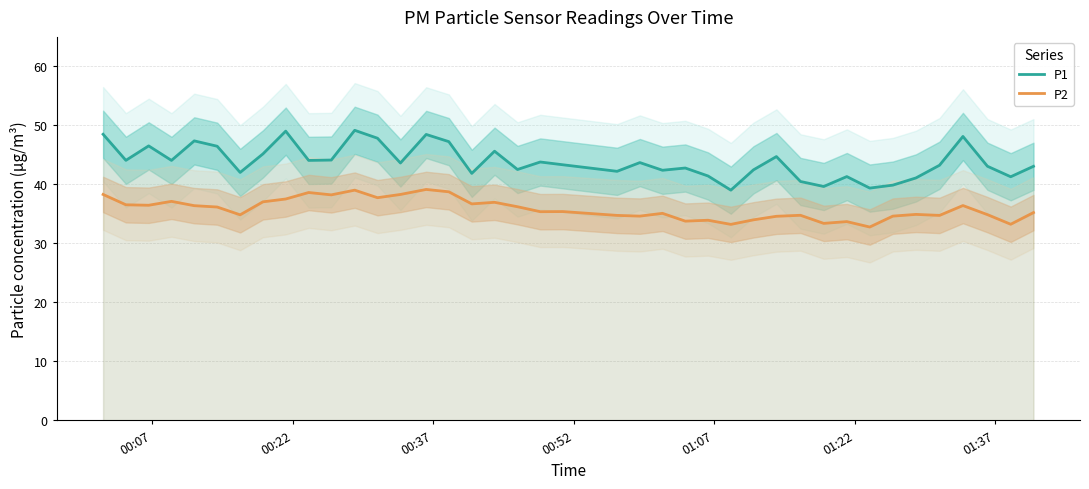

Reading left to right, extract all data points from this chart.

P1: 48.5	44.1	46.5	44.1	47.4	46.5	42.0	45.2	49.0	44.1	44.1	49.2	47.8	43.6	48.5	47.2	41.9	45.6	42.5	43.8	43.3	42.2	43.7	42.4	42.8	41.4	39.0	42.5	44.7	40.5	39.6	41.3	39.4	39.9	41.1	43.2	48.1	43.1	41.3	43.1
P2: 38.3	36.5	36.5	37.1	36.4	36.2	34.9	37.0	37.5	38.6	38.2	39.0	37.8	38.3	39.1	38.8	36.7	37.0	36.2	35.4	35.4	34.8	34.6	35.1	33.8	33.9	33.2	34.0	34.6	34.8	33.4	33.7	32.8	34.6	34.9	34.8	36.4	34.9	33.2	35.2